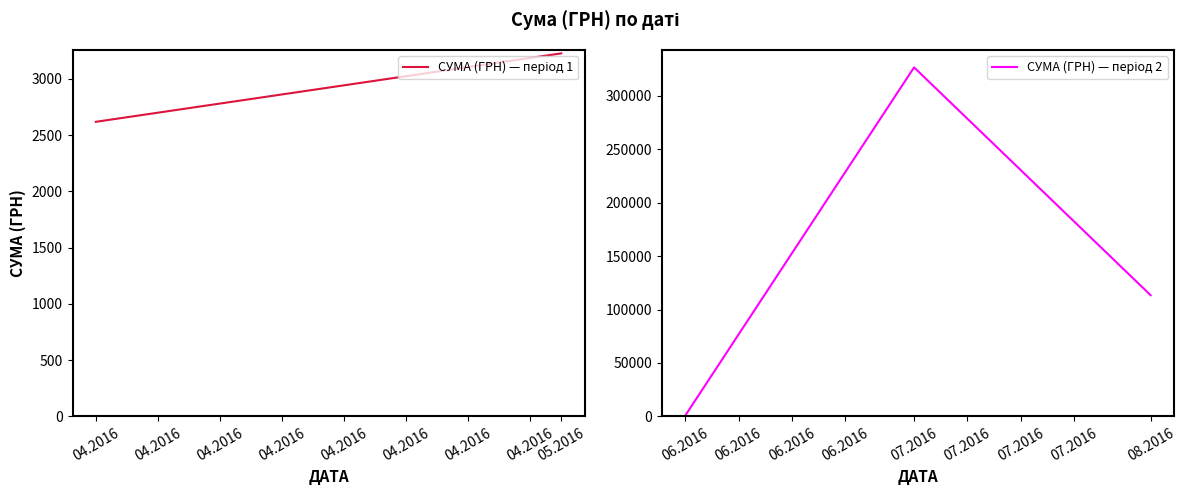

Which label corresponds to the largest value in the chart?

07.2016